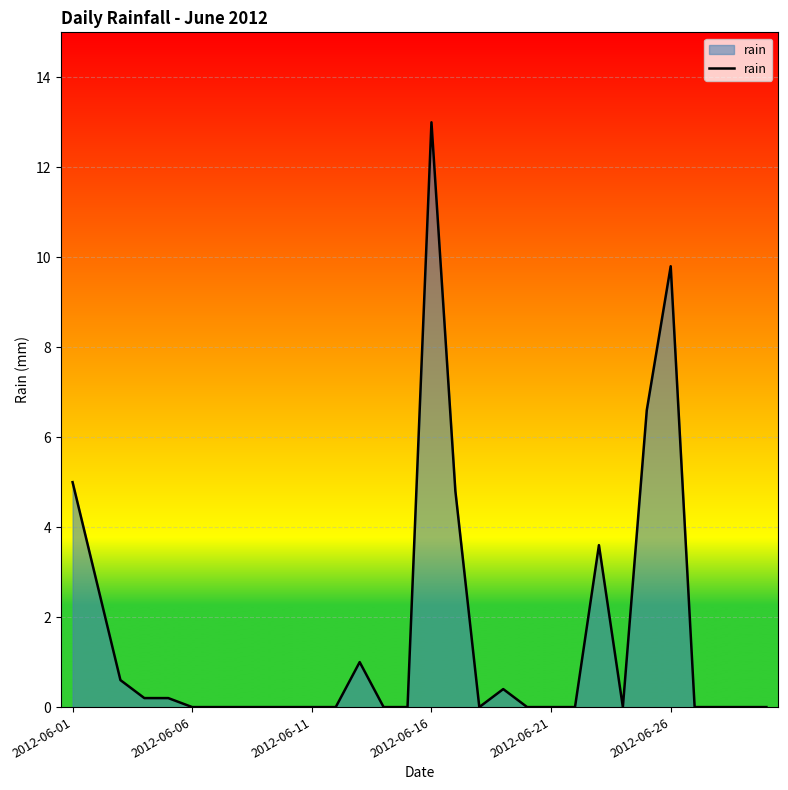

What is the greatest value displayed?

13.0